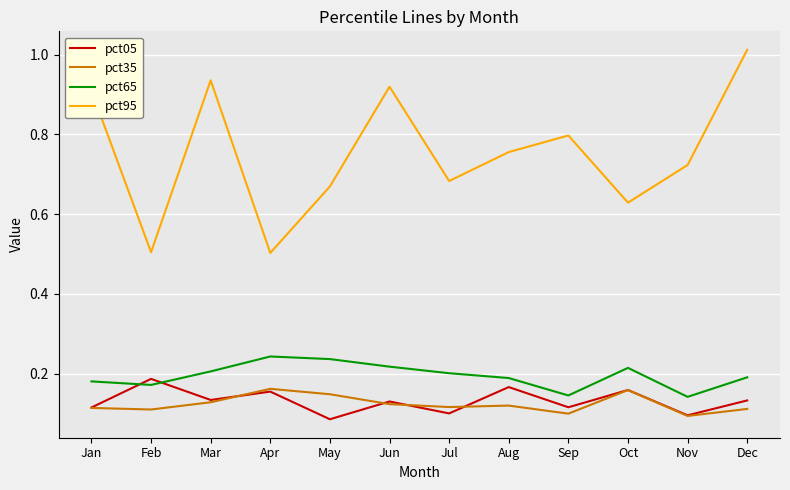

What is the total value across all series at Apr?

1.1